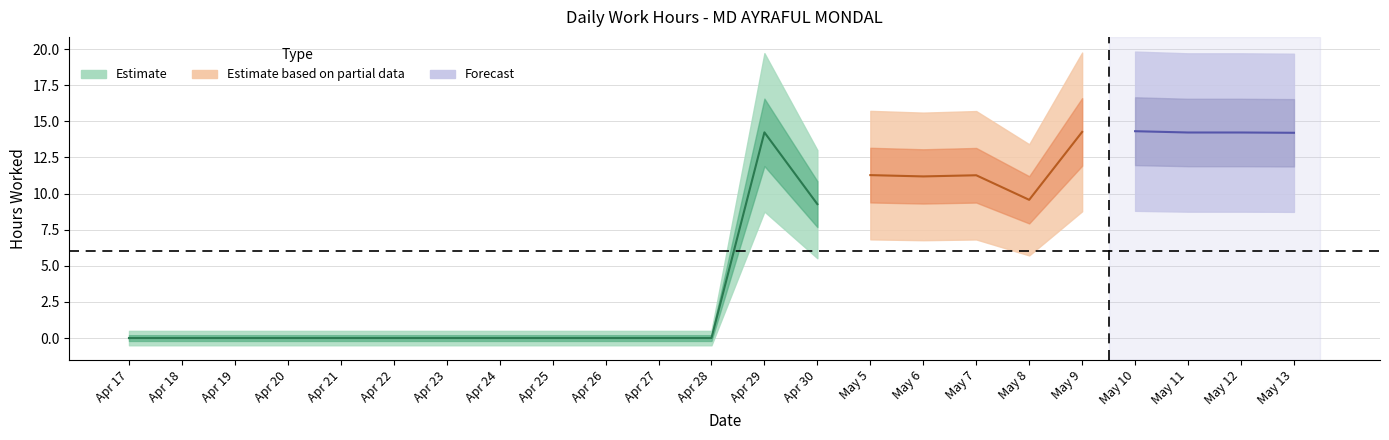

What is the sum of the values at 15 and 14?

22.5